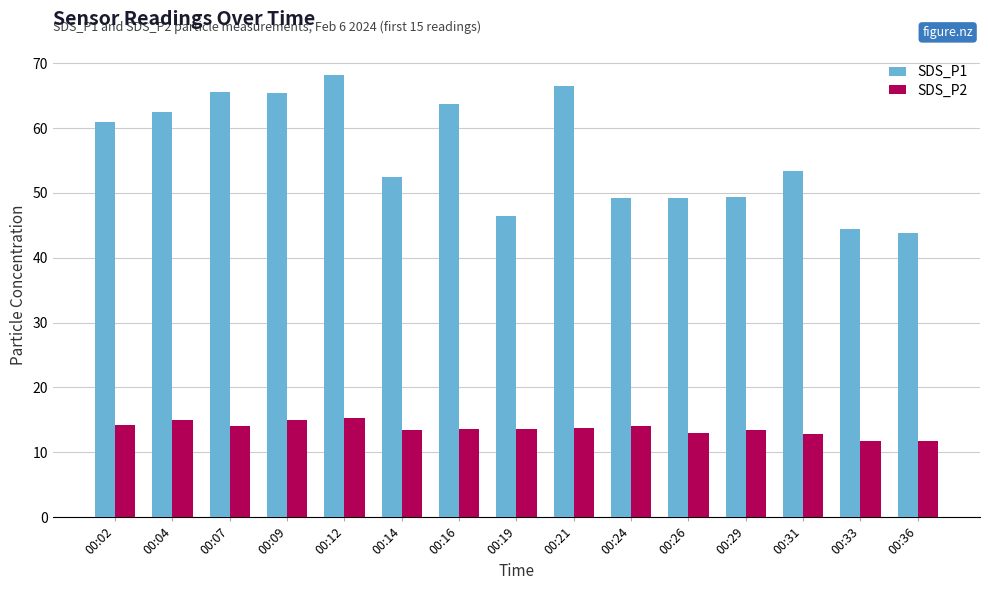

Where does the SDS_P2 series first go above 13?

00:02